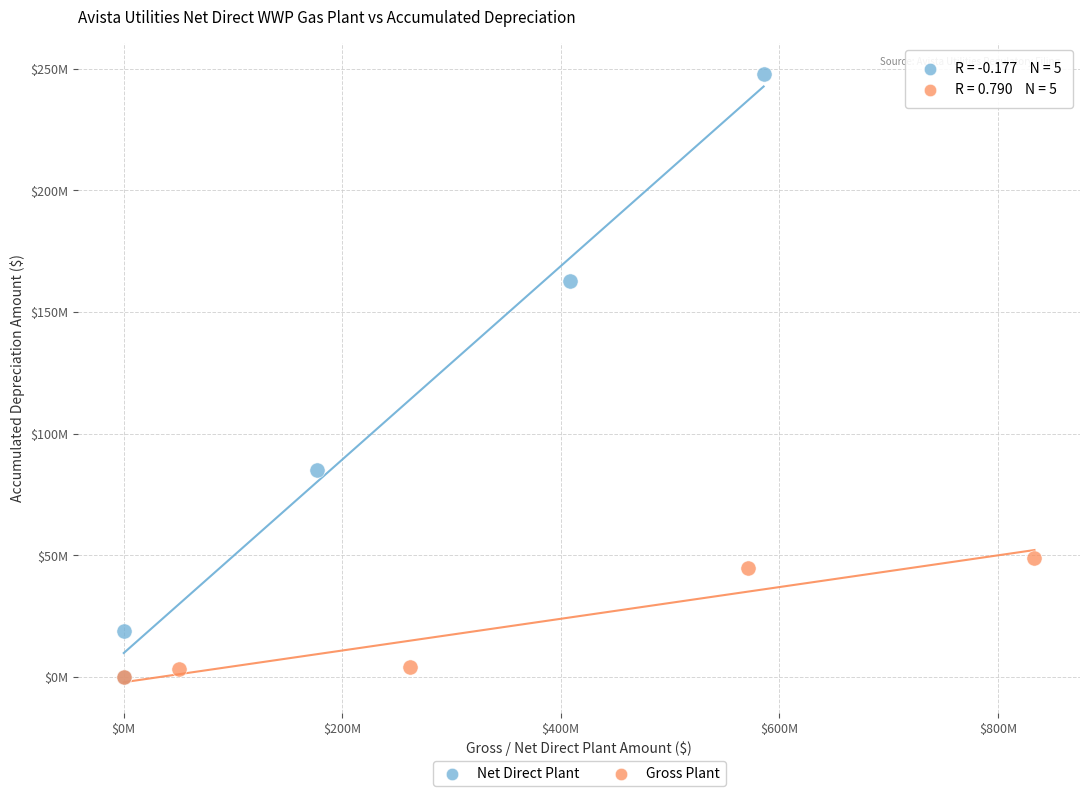

Which series contains the highest Y value?

Net Direct Plant